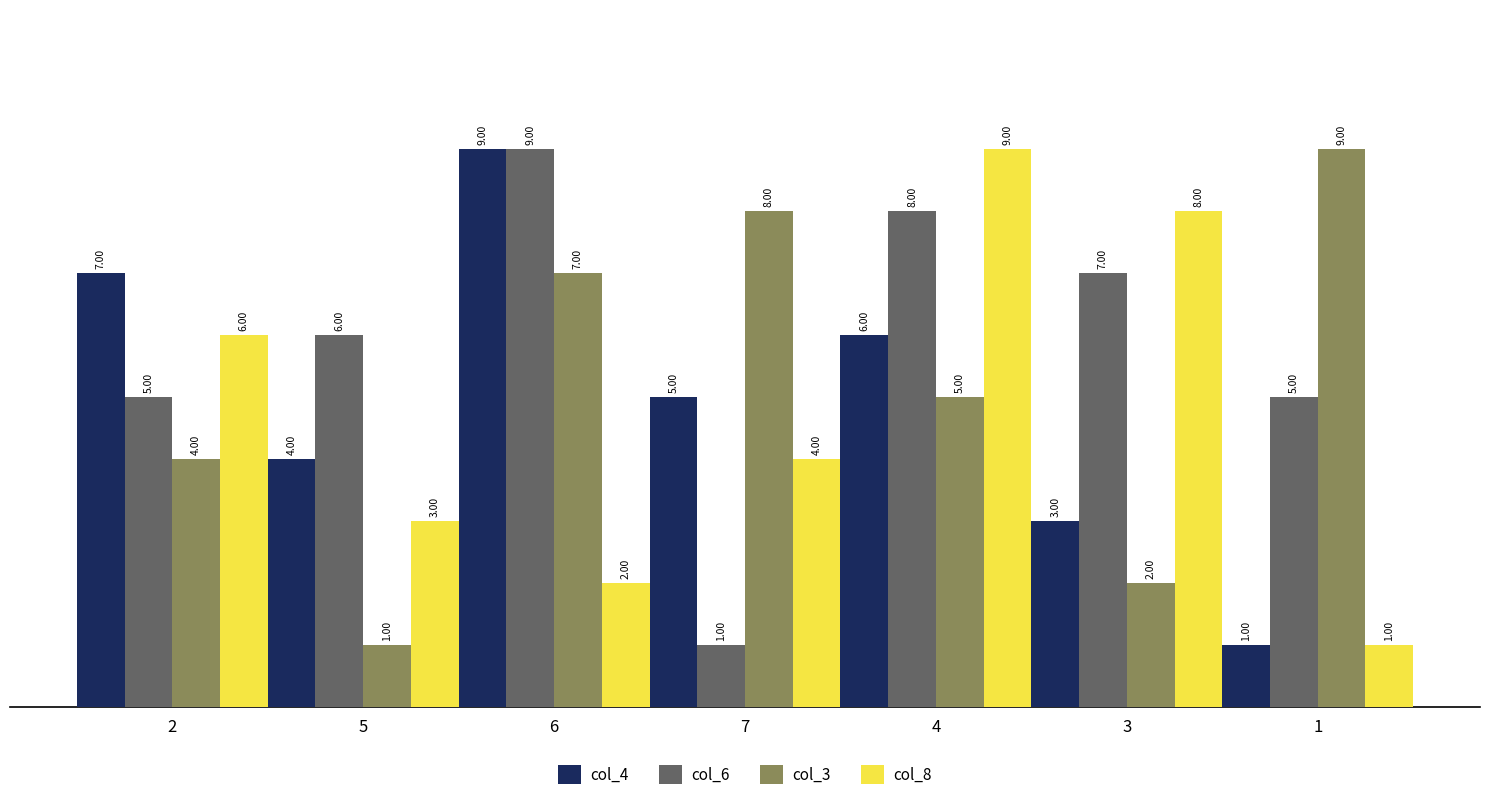

How many data points in col_6 are less than 6?

3